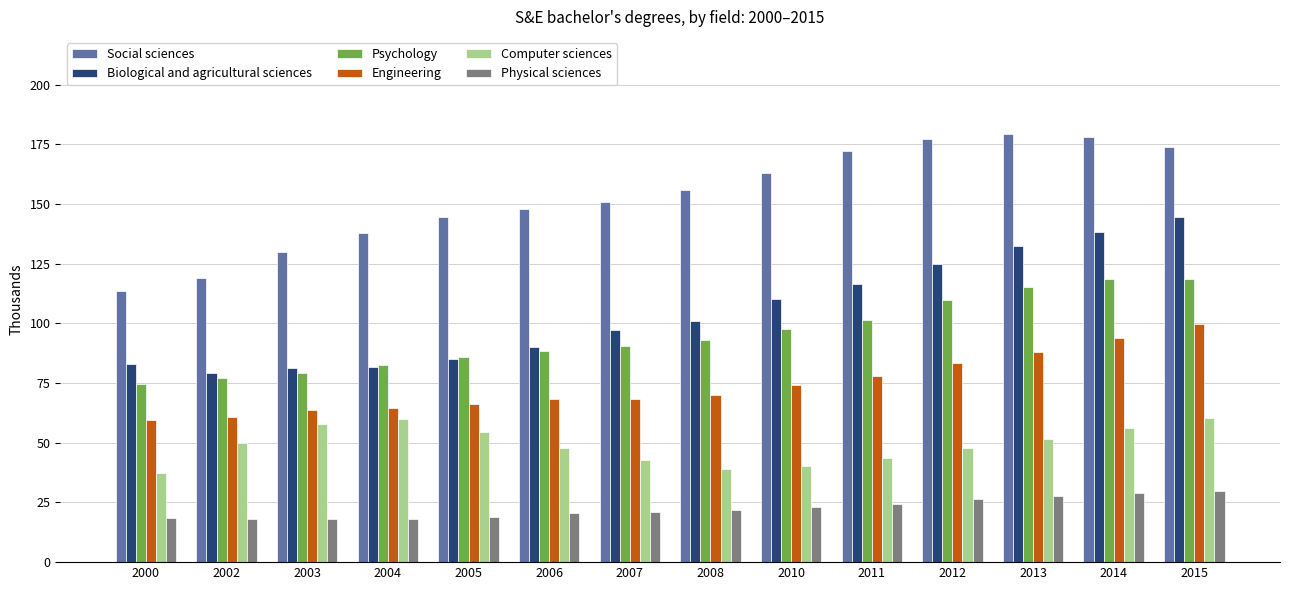

How many categories are shown in the chart?

14